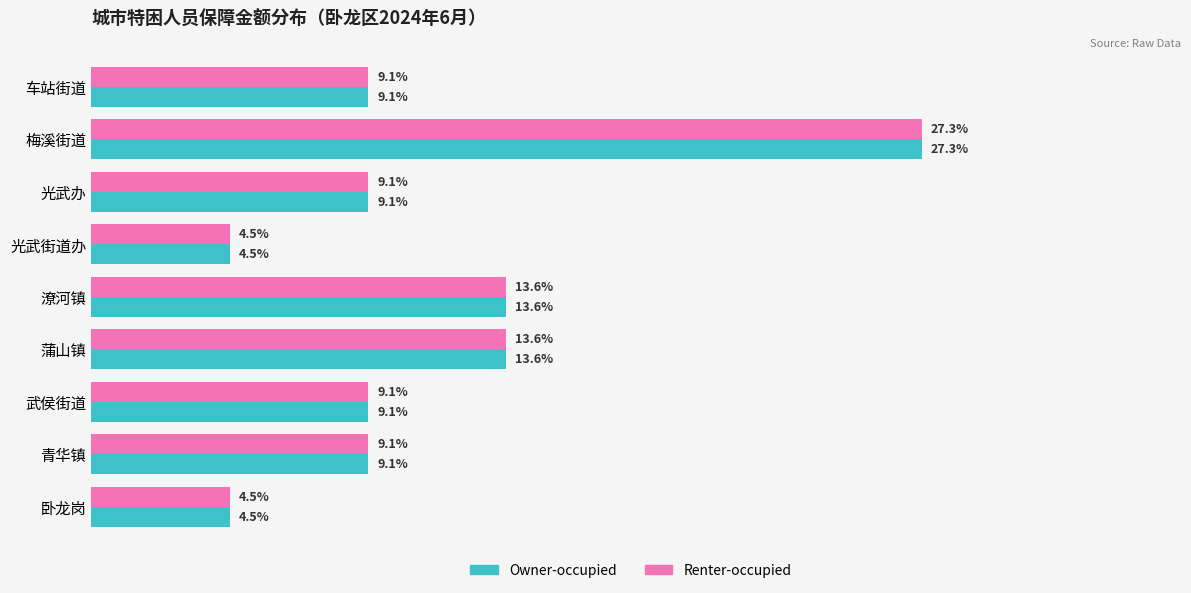

Which category has the highest value in the Owner-occupied series?

梅溪街道